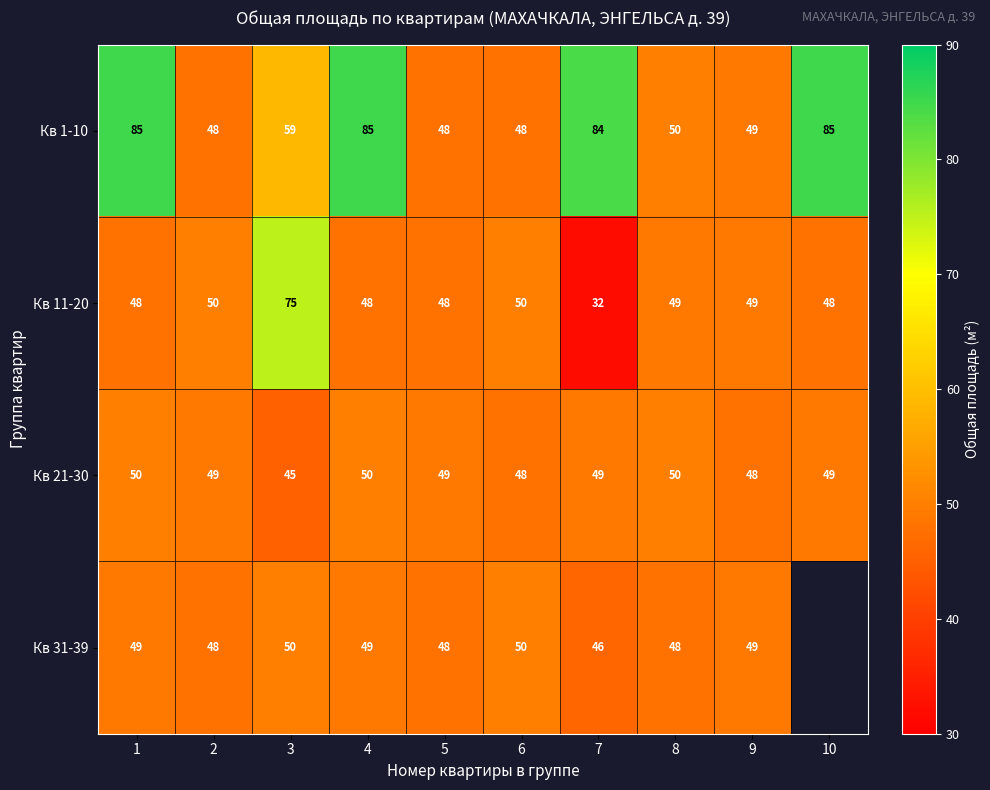

What value does the Кв 1-10 series have at 9?

49